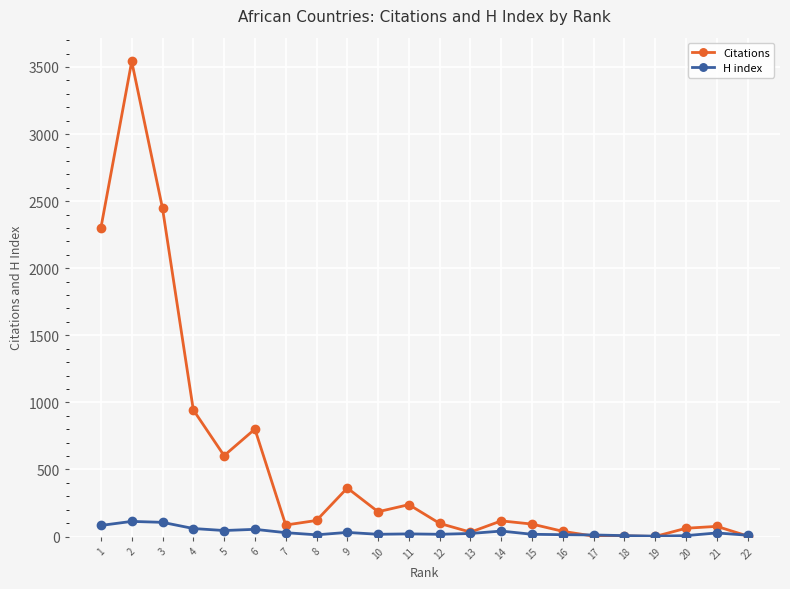

True or false: H index has more than 0 points higher than both neighbors.

True